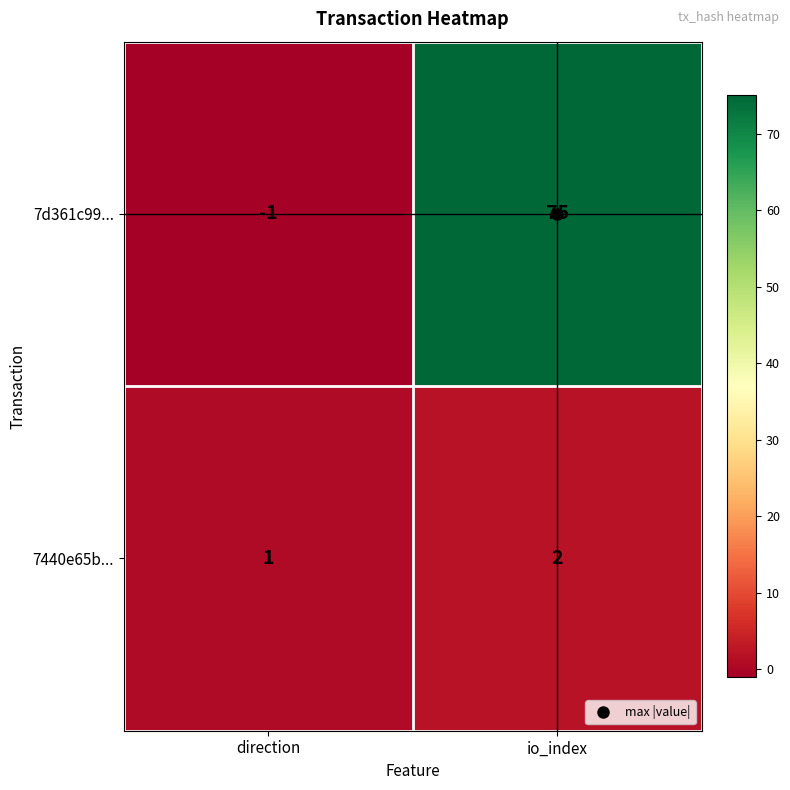

What is the sum of the 7440e65b... values at io_index and direction?

3